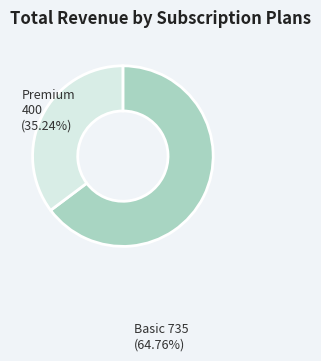

Is there a majority slice in this chart?

Yes